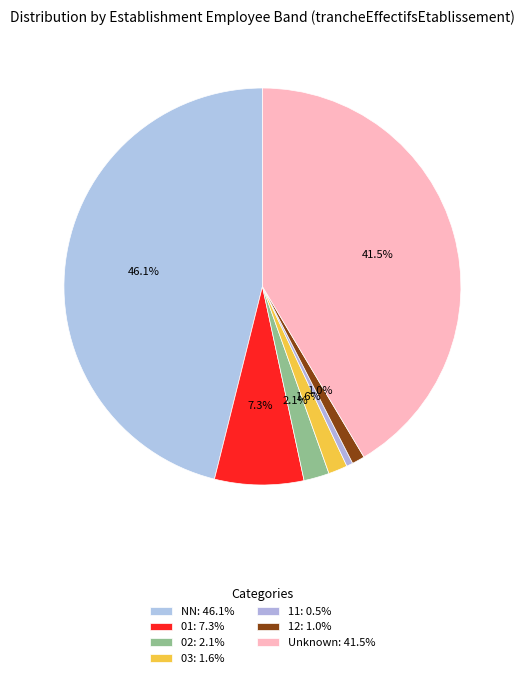

How many slices are in this pie chart?

7